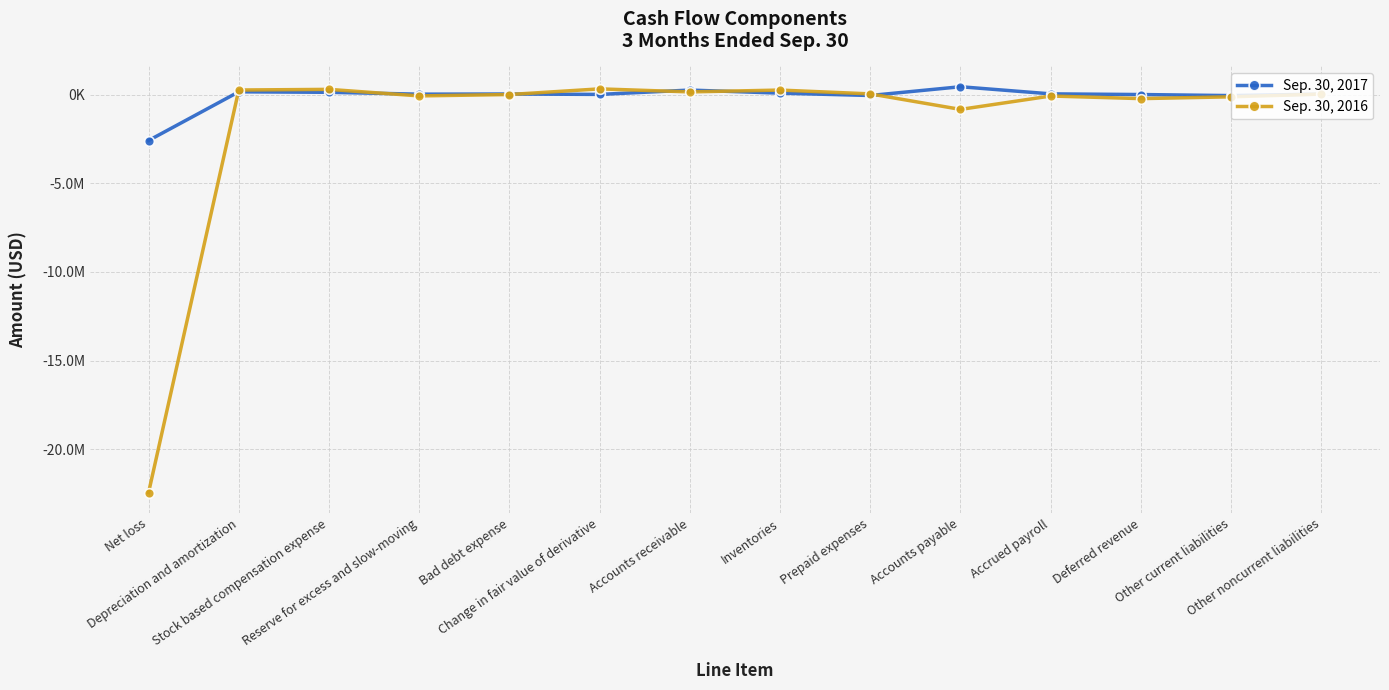

How many data points in Sep. 30, 2017 are less than 37000?

7